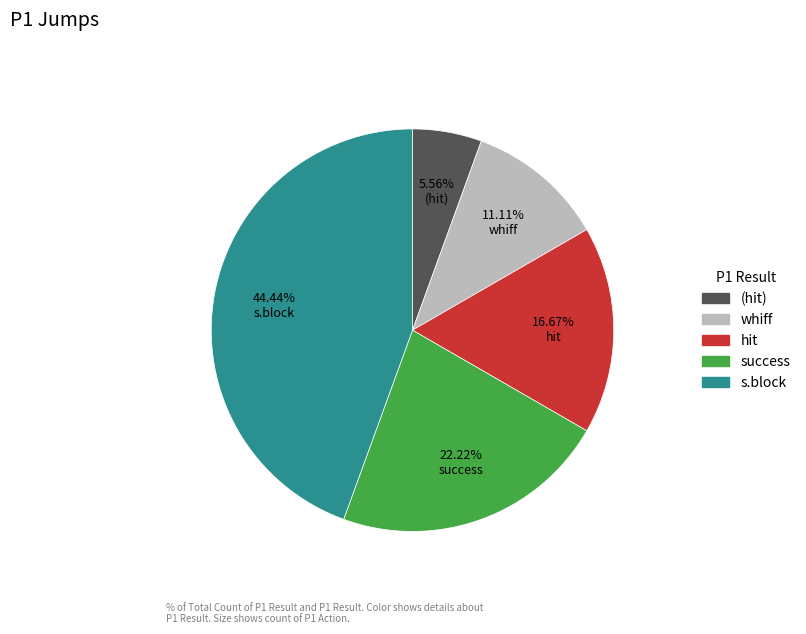

Approximately how many times larger is the value at whiff compared to success?

0.5